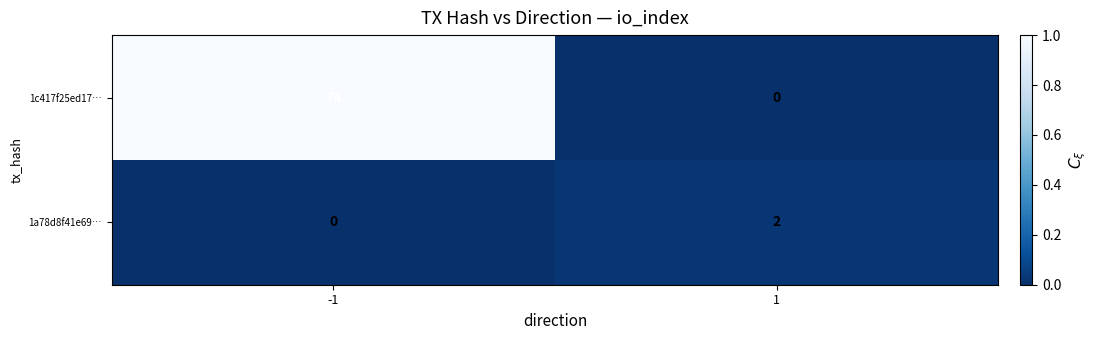

Which series has the largest total across all categories?

1c417f25ed17…